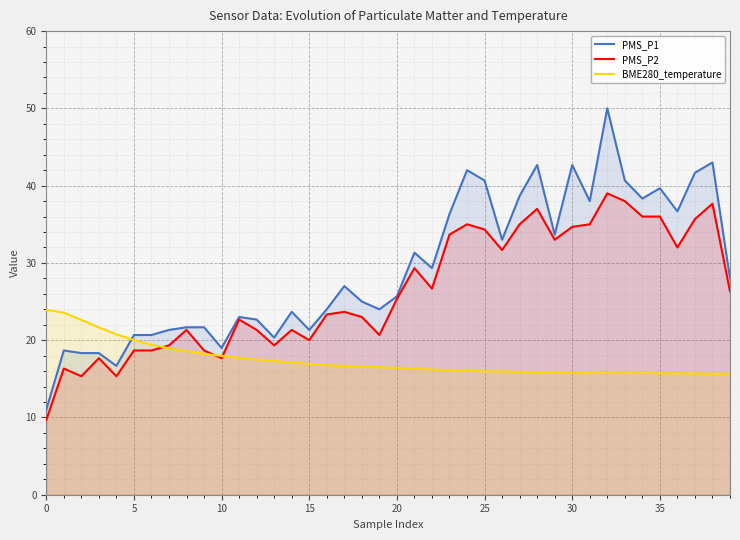

After their last crossing, which series has the higher values: BME280_temperature or PMS_P1?

PMS_P1